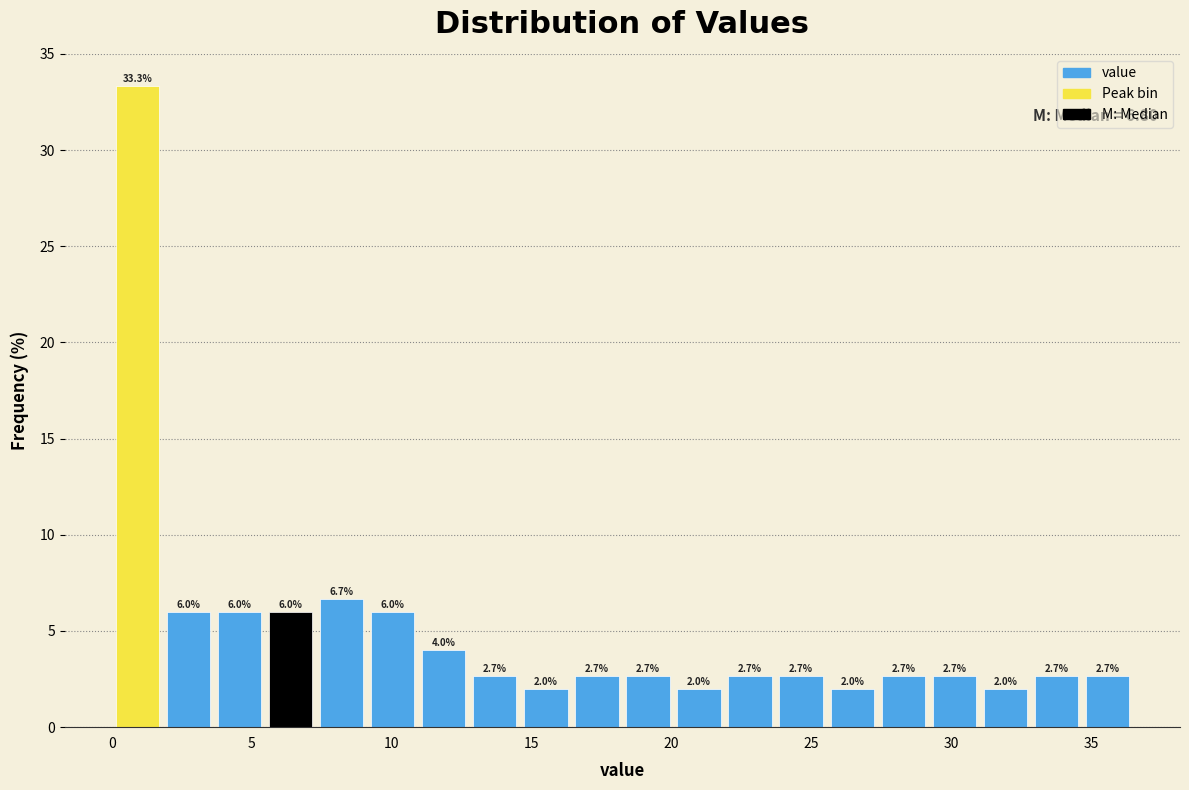

Read against the x-axis, roughly where is the centre of the tallest bar?

1.0